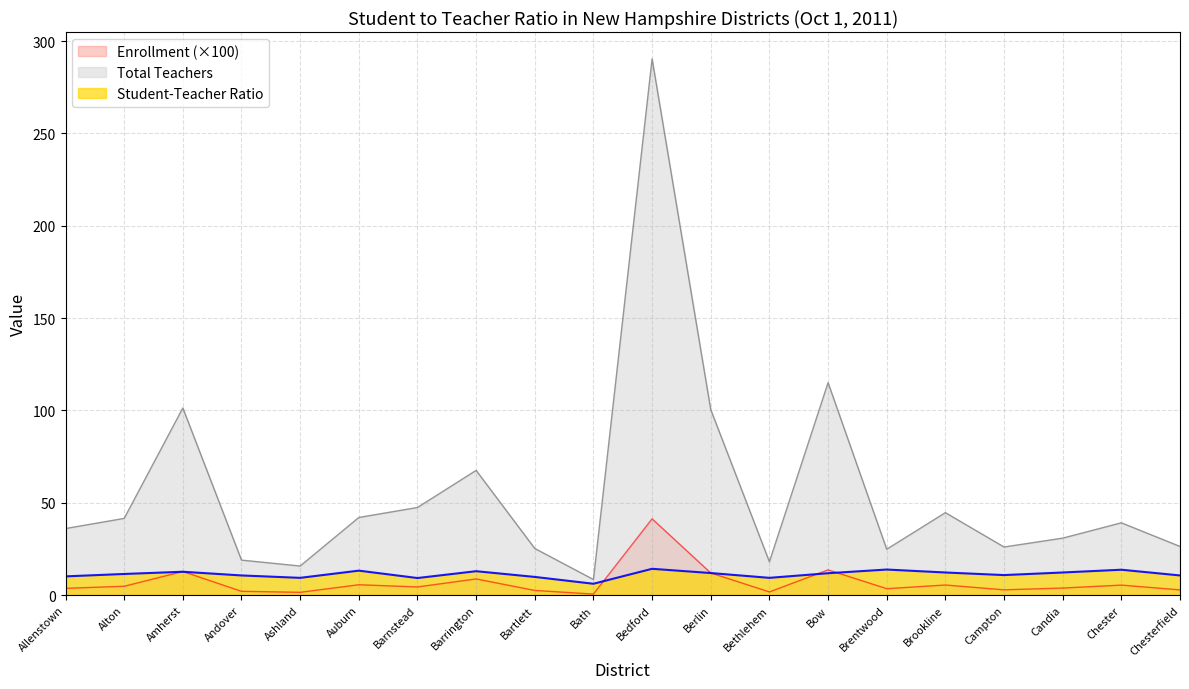

How many values in the Total Teachers series exceed 39?

10